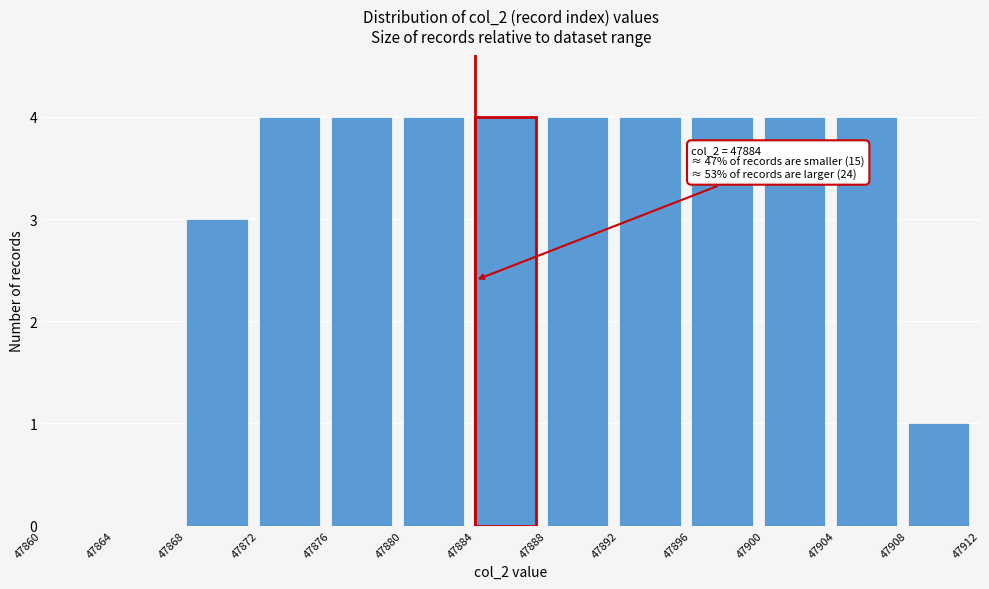

Reading right to left, list all the values displayed in this chart.

47908=1	47904=4	47900=4	47896=4	47892=4	47888=4	47884=4	47880=4	47876=4	47872=4	47868=3	47864=0	47860=0